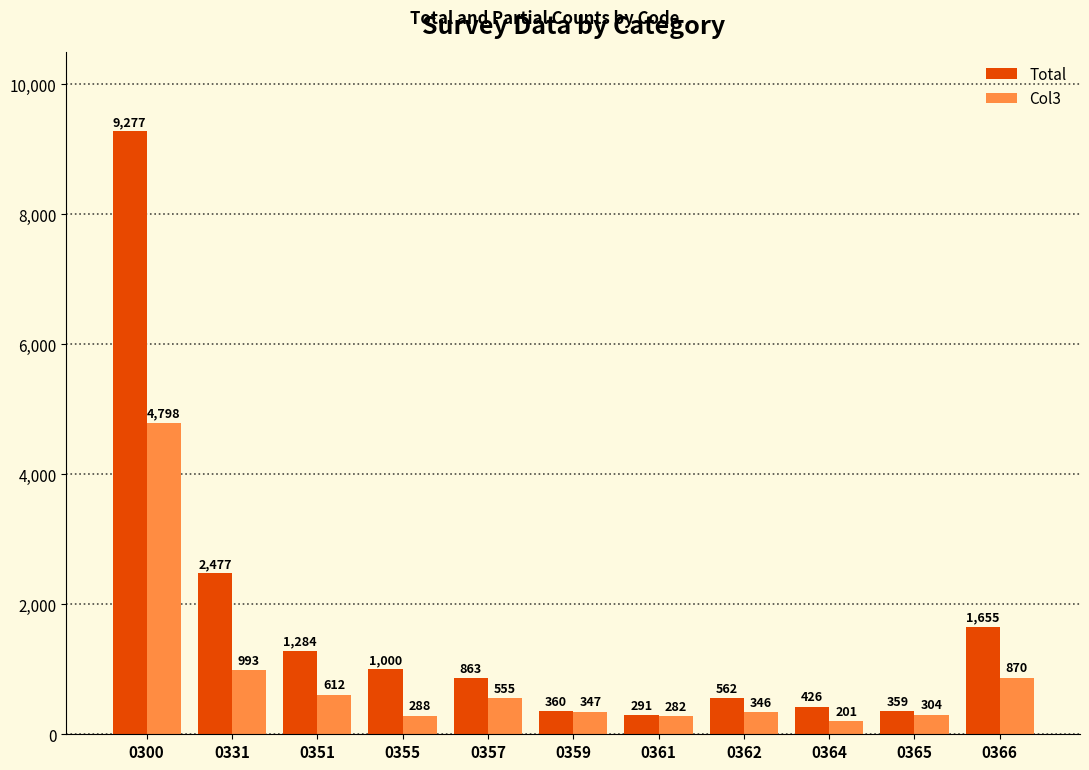

Reading right to left, transcribe all the data shown in this chart.

Total: 0366=1655	0365=359	0364=426	0362=562	0361=291	0359=360	0357=863	0355=1000	0351=1284	0331=2477	0300=9277
Col3: 0366=870	0365=304	0364=201	0362=346	0361=282	0359=347	0357=555	0355=288	0351=612	0331=993	0300=4798